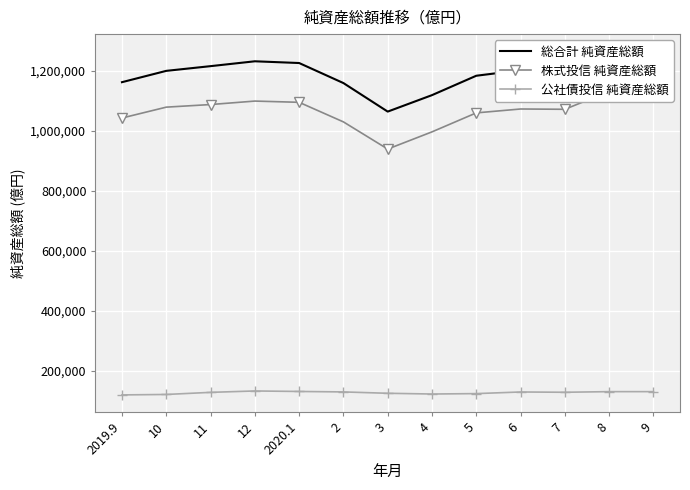

Reading left to right, what are all the values shown in this chart?

総合計 純資産総額: 2019.9=1162076	10=1199823	11=1215524	12=1231723	2020.1=1225943	2=1159123	3=1064000	4=1118889	5=1183539	6=1201929	7=1199994	8=1261586	9=1265051
株式投信 純資産総額: 2019.9=1042587	10=1078848	11=1087521	12=1099076	2020.1=1094975	2=1029679	3=939086	4=996426	5=1059714	6=1072677	7=1071699	8=1131194	9=1134644
公社債投信 純資産総額: 2019.9=119489	10=120975	11=128002	12=132646	2020.1=130967	2=129444	3=124914	4=122463	5=123825	6=129252	7=128295	8=130392	9=130407